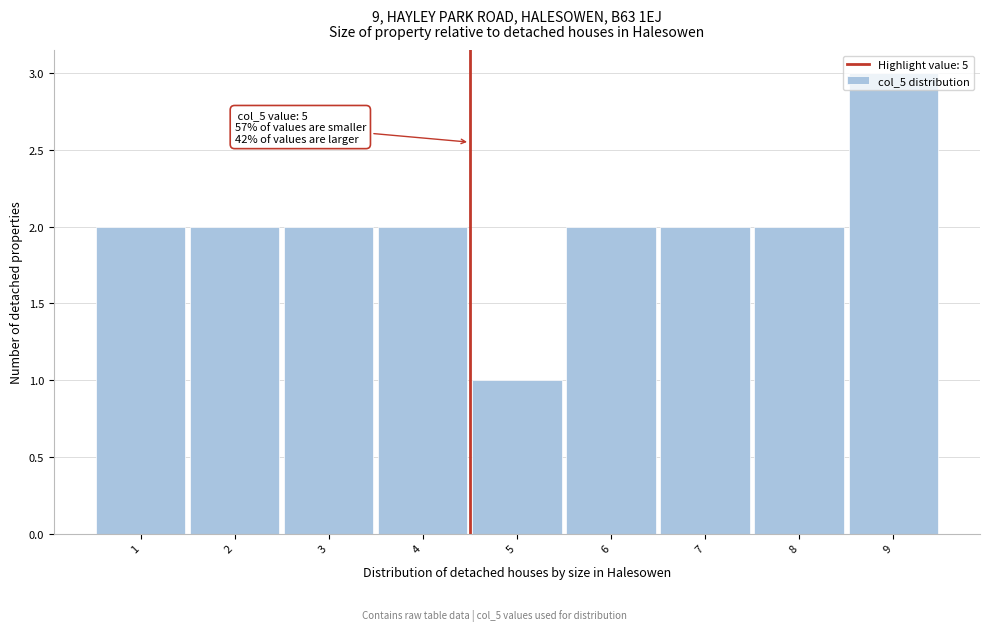

Read the value at 9.

3